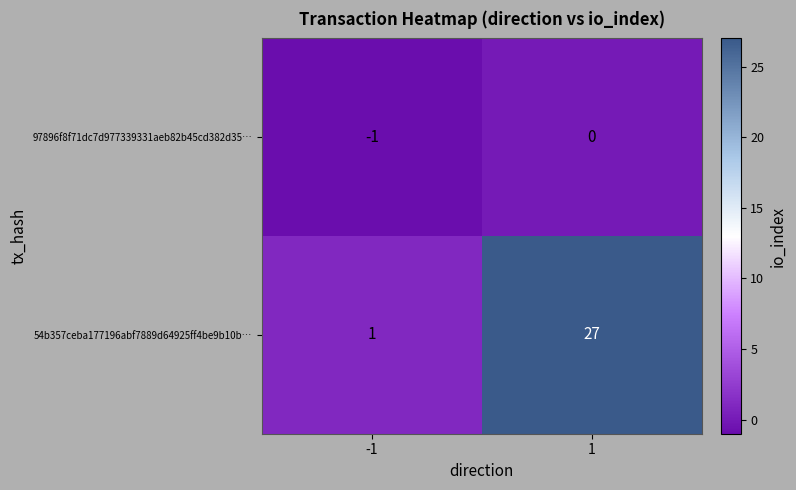

What is the total value across all series at 1?

27